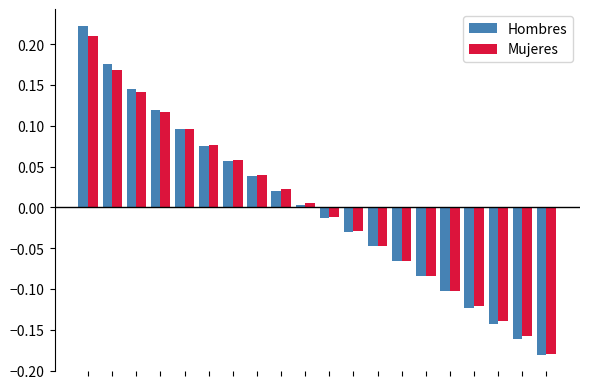

What is the difference between the maximum and minimum values in the Mujeres series?

0.4